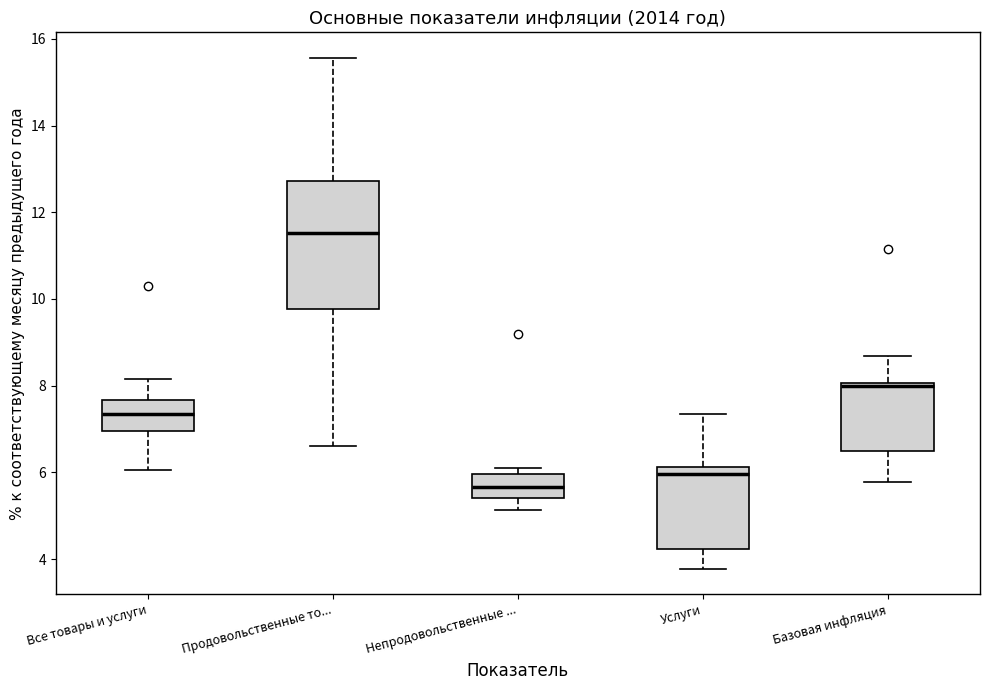

Where does the lower whisker of the box for Базовая инфляция end on the y-axis? The values are not printed on the chart, so give them approximately, as read against the axis.

5.8